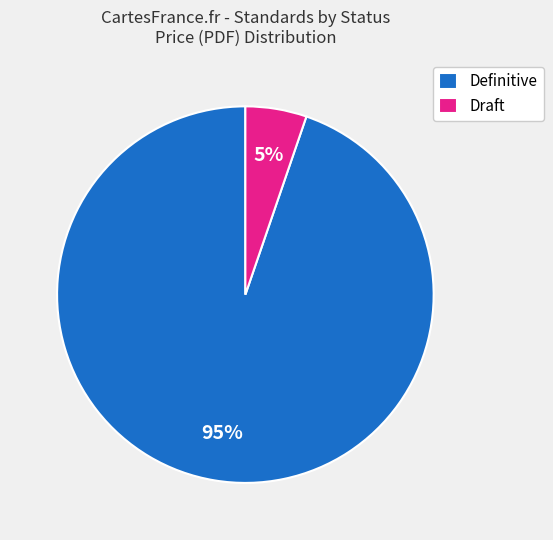

Which slice represents more than half of the pie?

Definitive